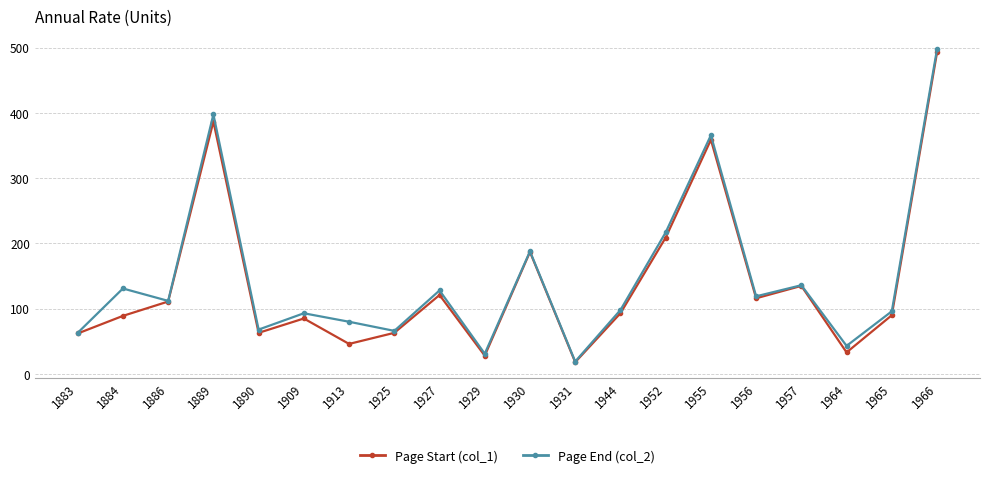

Is the value of Page End (col_2) at 1957 greater than the value of Page Start (col_1) at 1944?

Yes